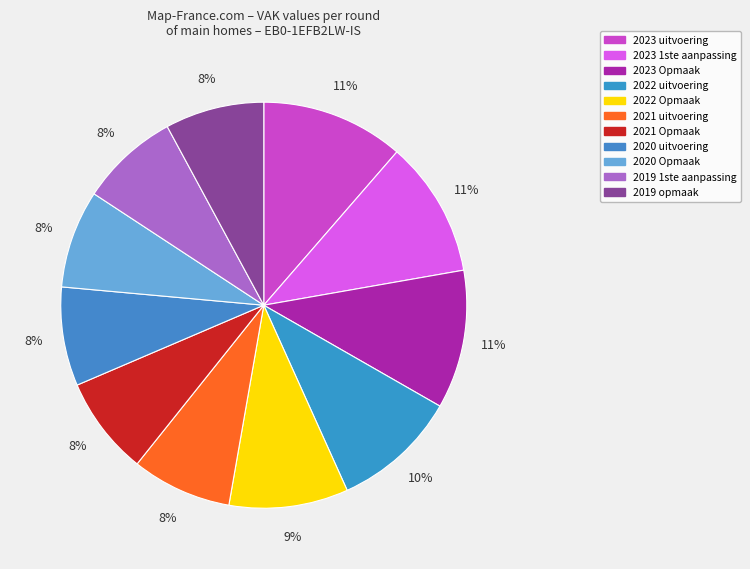

How many segments does this pie chart have?

11